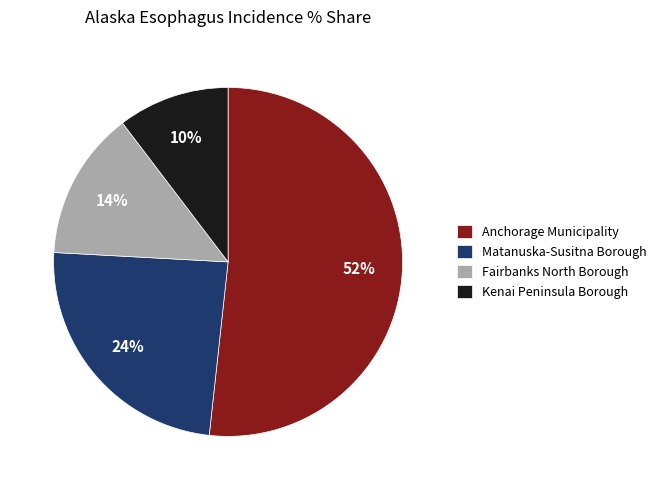

Rank the categories by value from highest to lowest.

Anchorage Municipality, Matanuska-Susitna Borough, Fairbanks North Borough, Kenai Peninsula Borough